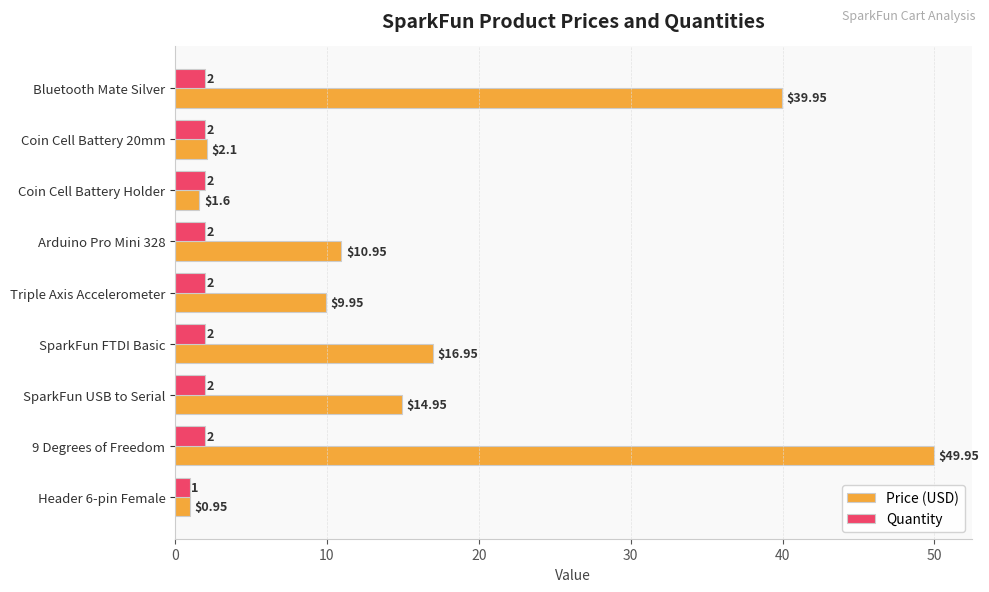

Which series has the widest spread of values?

Price (USD)